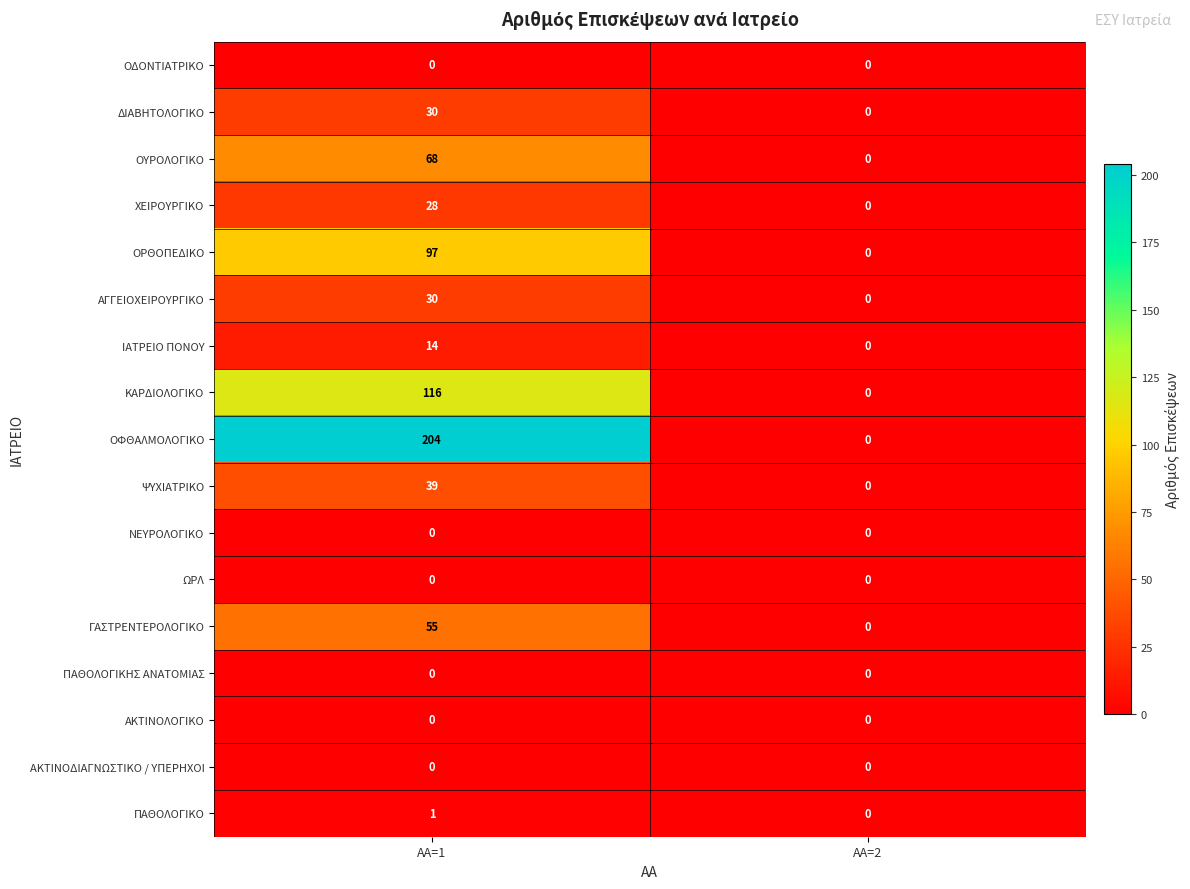

Which series has the widest spread of values?

ΟΦΘΑΛΜΟΛΟΓΙΚΟ